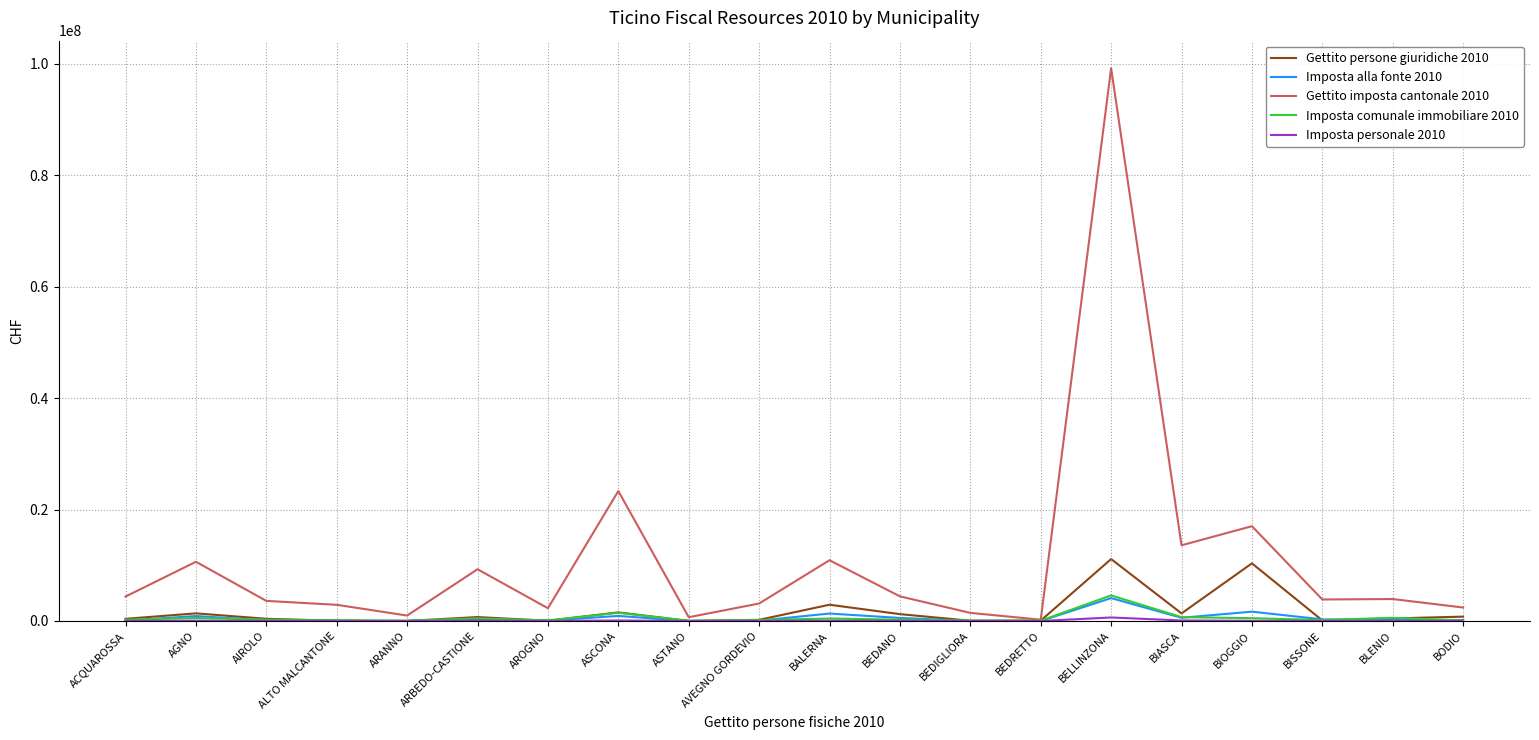

The Gettito persone giuridiche 2010 series shows 10345161 at BIOGGIO. True or false?

True